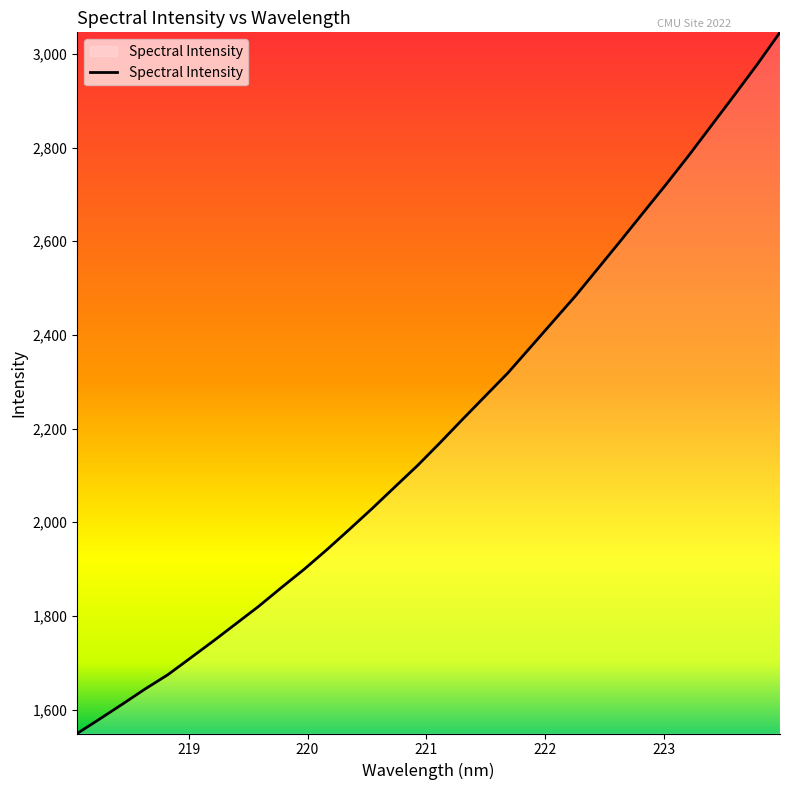

True or false: the data has more than 2 interior local peaks.

False